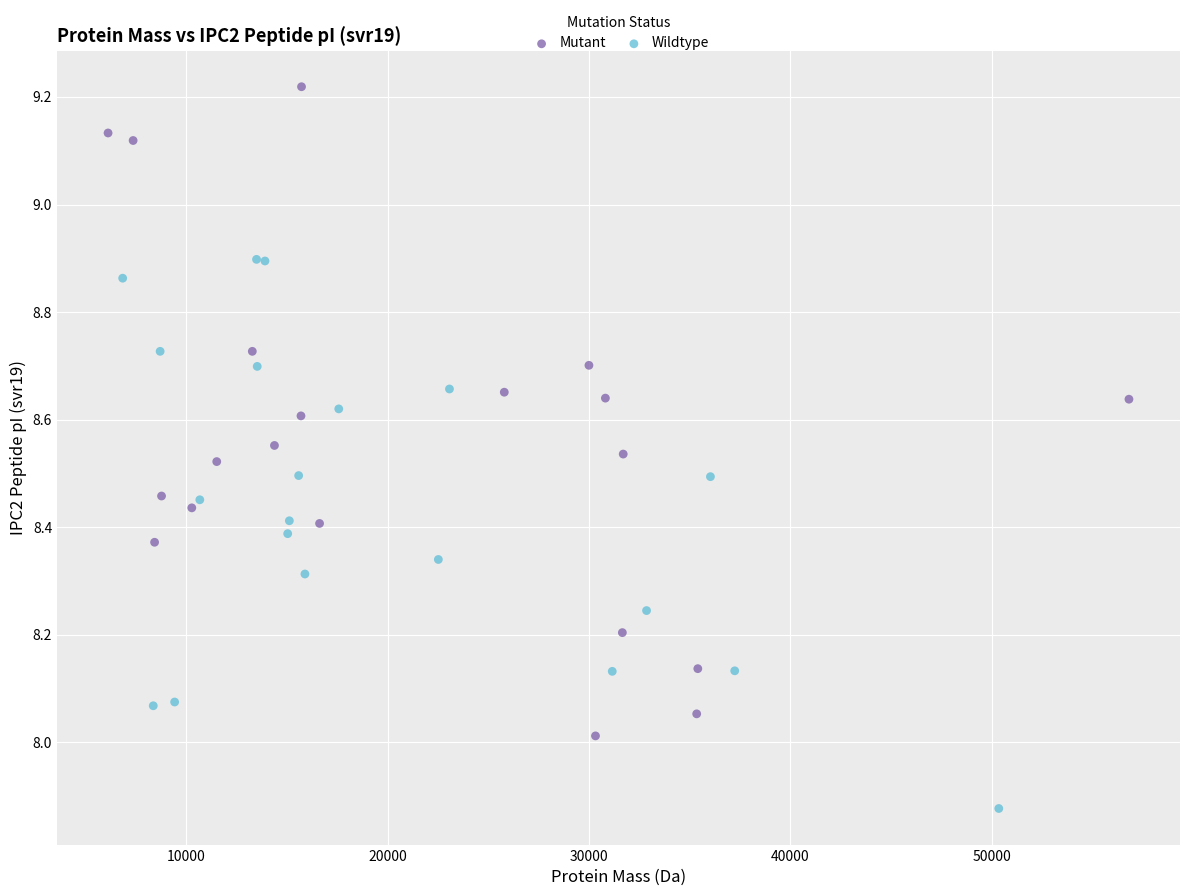

Which series has the widest spread of Y values?

Mutant